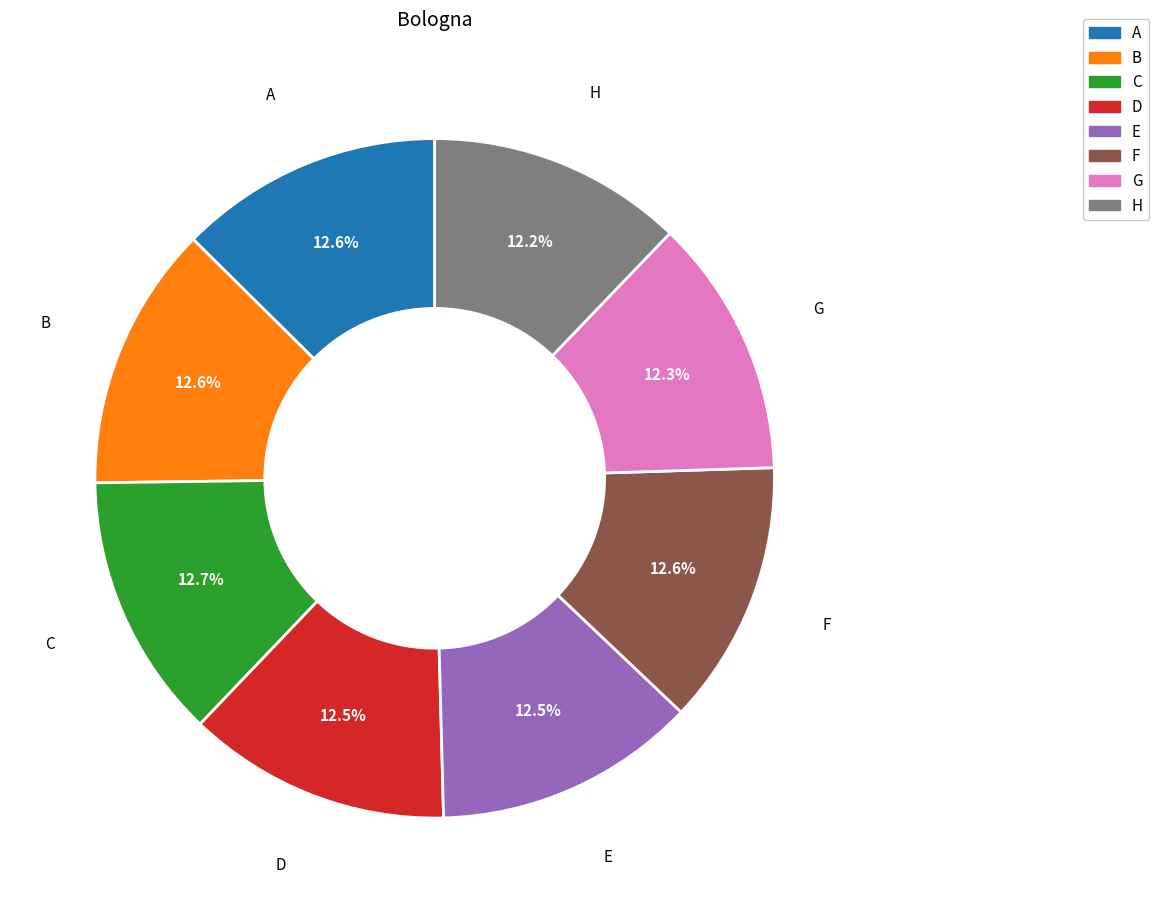

Is C the majority of the pie?

No